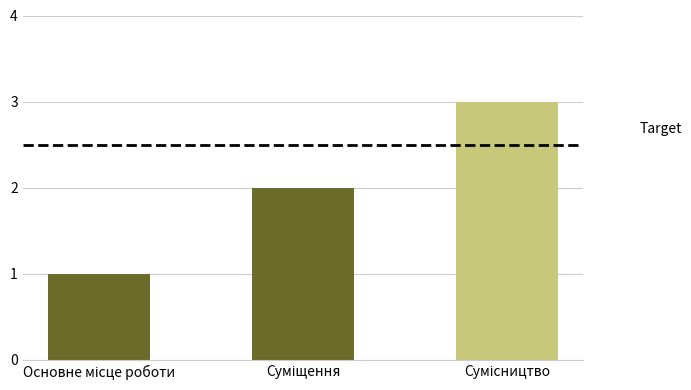

What is the sum of all values?

6